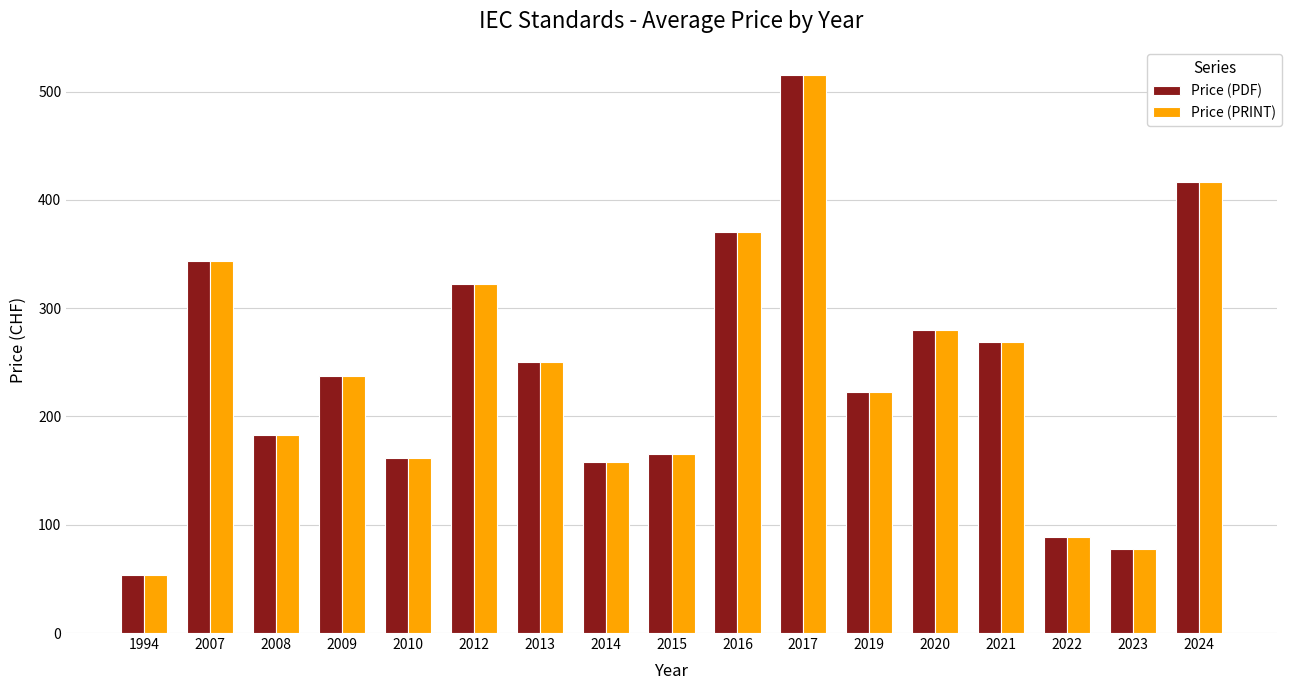

What is the value of the Price (PRINT) bar at the 16th from the left?

77.5